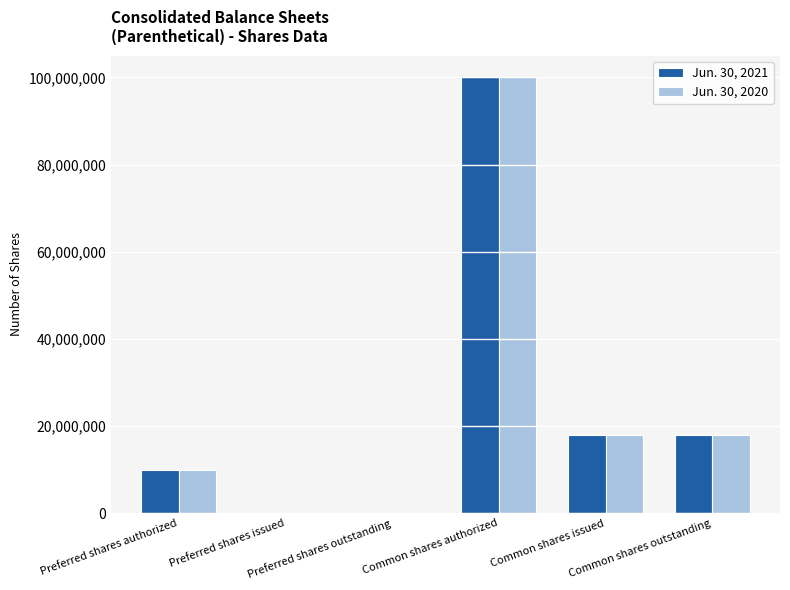

How many groups of bars are there?

6